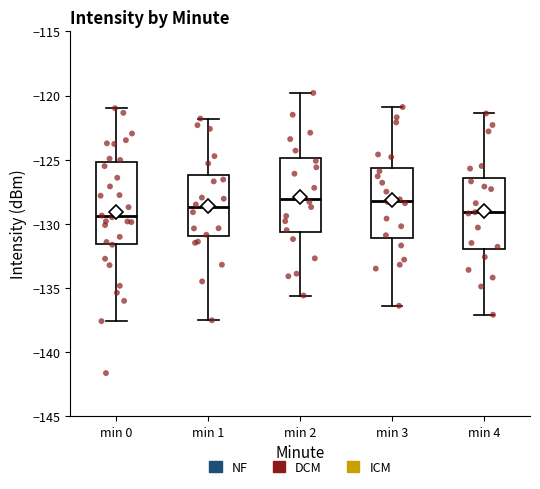

Reading left to right, read every box against the y-axis: the position of its median line, the range the box covers, and the ends of its whiskers. The values are not printed on the chart, so give them approximately, as read against the axis.

min 0: median -129.5, box -131.5 to -125.0, whiskers -137.5 to -121.0
min 1: median -128.5, box -131.0 to -126.0, whiskers -137.5 to -122.0
min 2: median -128.0, box -130.5 to -125.0, whiskers -135.5 to -120.0
min 3: median -128.0, box -131.0 to -125.5, whiskers -136.5 to -121.0
min 4: median -129.0, box -132.0 to -126.5, whiskers -137.0 to -121.5